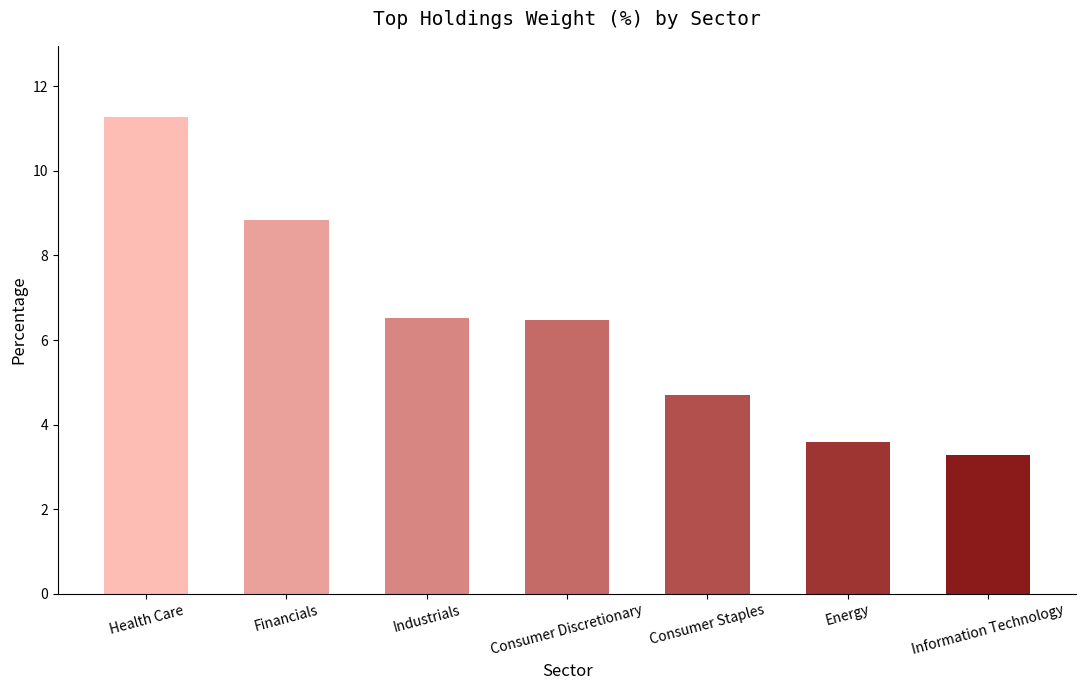

What is the average value?

6.4